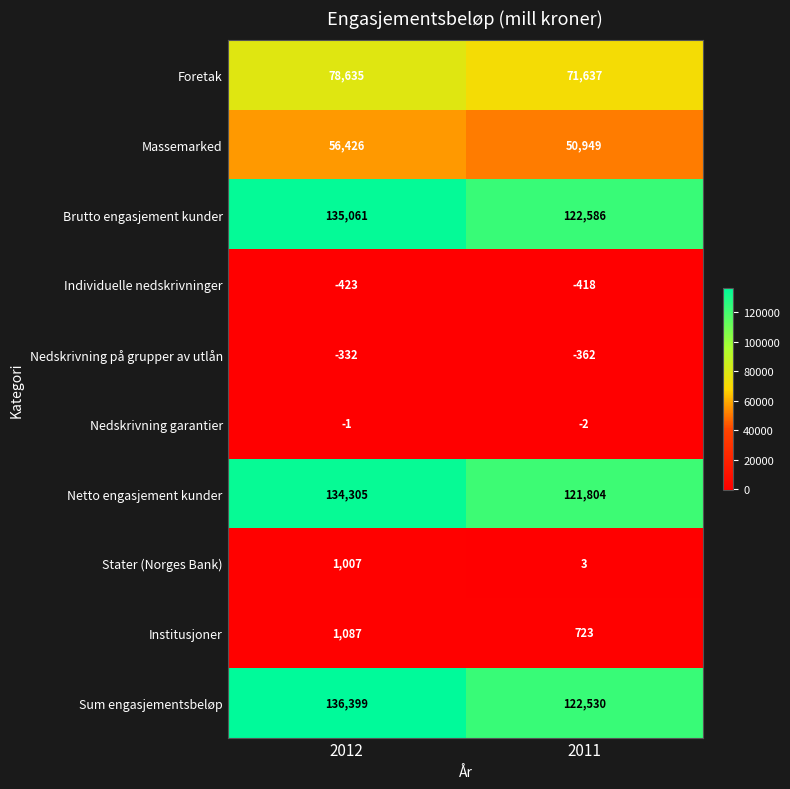

What is the average value of the Massemarked series?

53688